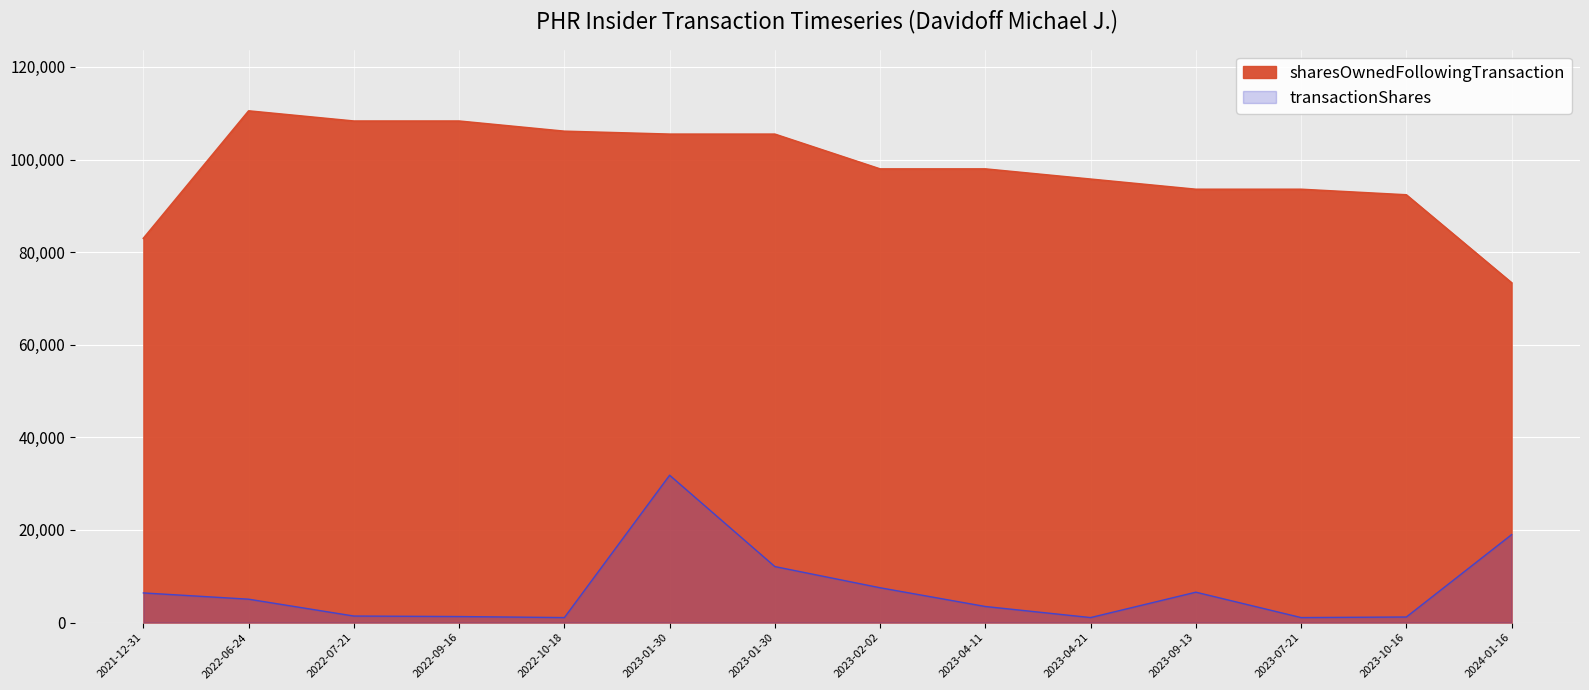

True or false: sharesOwnedFollowingTransaction and transactionShares intersect in this chart.

False